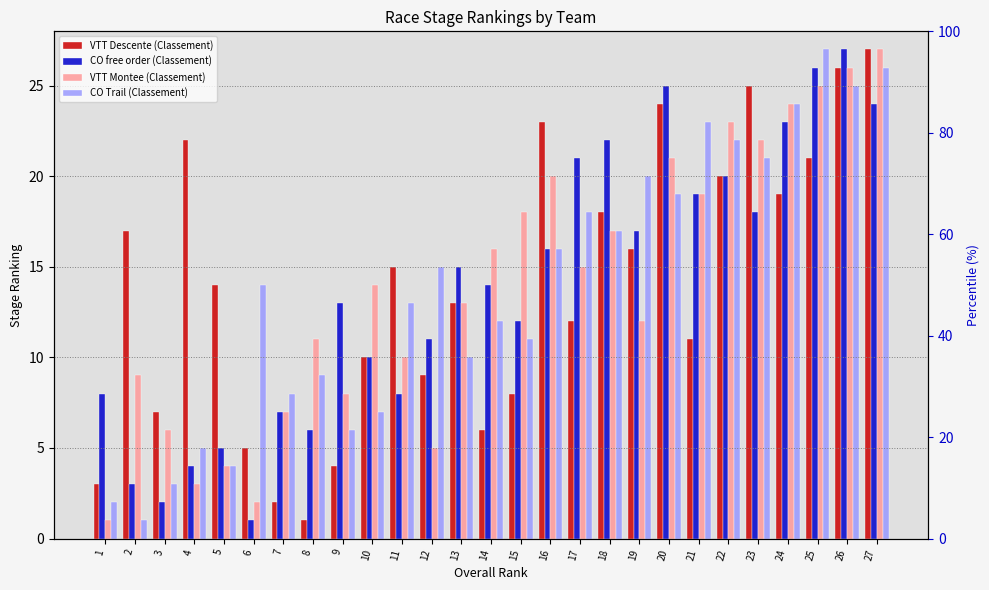

What is the difference between the maximum and minimum values in the CO Trail (Classement) series?

26